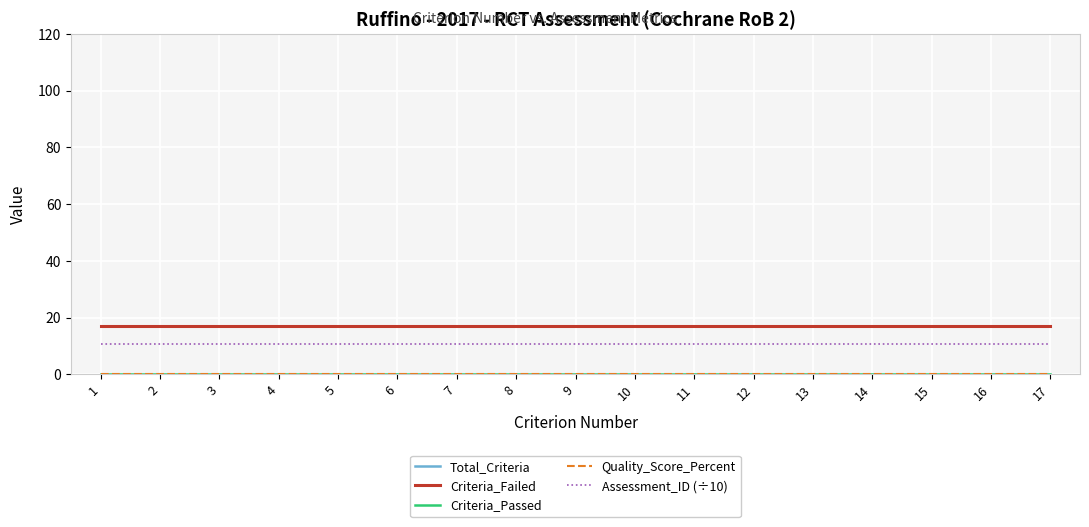

Reading right to left, what are all the values shown in this chart?

Total_Criteria: 17=17.0	16=17.0	15=17.0	14=17.0	13=17.0	12=17.0	11=17.0	10=17.0	9=17.0	8=17.0	7=17.0	6=17.0	5=17.0	4=17.0	3=17.0	2=17.0	1=17.0
Criteria_Failed: 17=17.0	16=17.0	15=17.0	14=17.0	13=17.0	12=17.0	11=17.0	10=17.0	9=17.0	8=17.0	7=17.0	6=17.0	5=17.0	4=17.0	3=17.0	2=17.0	1=17.0
Criteria_Passed: 17=0.0	16=0.0	15=0.0	14=0.0	13=0.0	12=0.0	11=0.0	10=0.0	9=0.0	8=0.0	7=0.0	6=0.0	5=0.0	4=0.0	3=0.0	2=0.0	1=0.0
Quality_Score_Percent: 17=0.0	16=0.0	15=0.0	14=0.0	13=0.0	12=0.0	11=0.0	10=0.0	9=0.0	8=0.0	7=0.0	6=0.0	5=0.0	4=0.0	3=0.0	2=0.0	1=0.0
Assessment_ID (÷10): 17=10.8	16=10.8	15=10.8	14=10.8	13=10.8	12=10.8	11=10.8	10=10.8	9=10.8	8=10.8	7=10.8	6=10.8	5=10.8	4=10.8	3=10.8	2=10.8	1=10.8